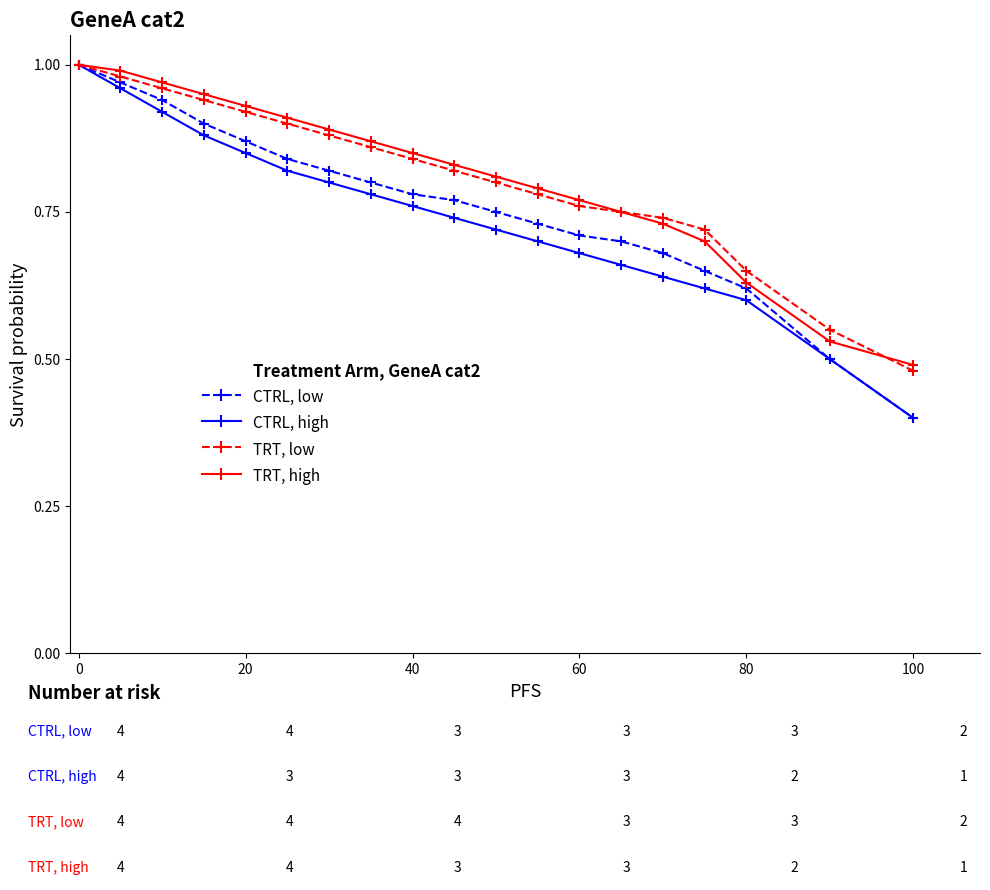

At how many categories does at least one series exceed 0?

19